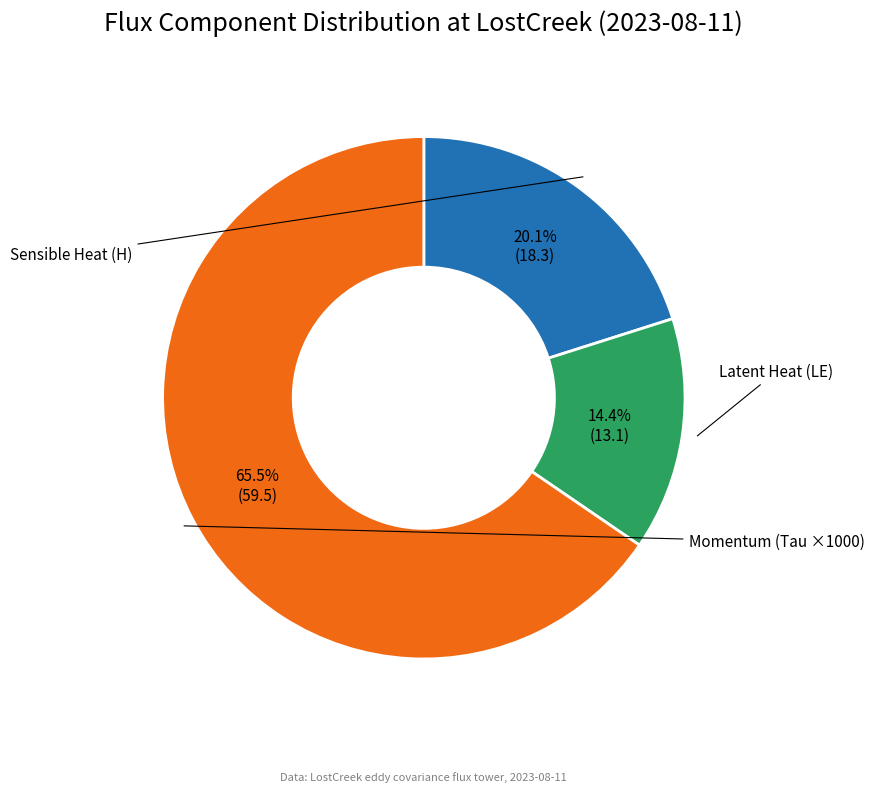

Count the number of slices in the pie.

3